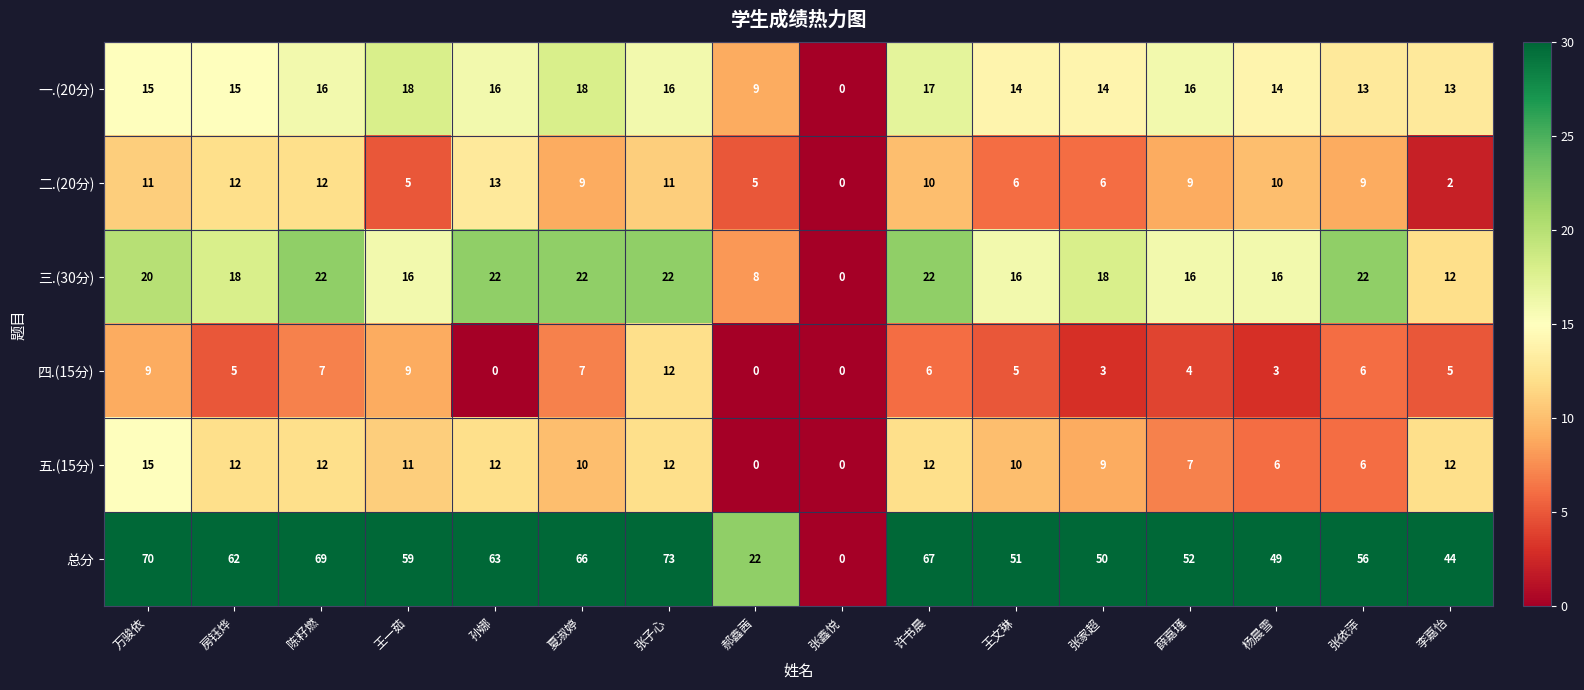

Rank the series at 夏淑婷 from lowest to highest value.

四.(15分), 二.(20分), 五.(15分), 一.(20分), 三.(30分), 总分